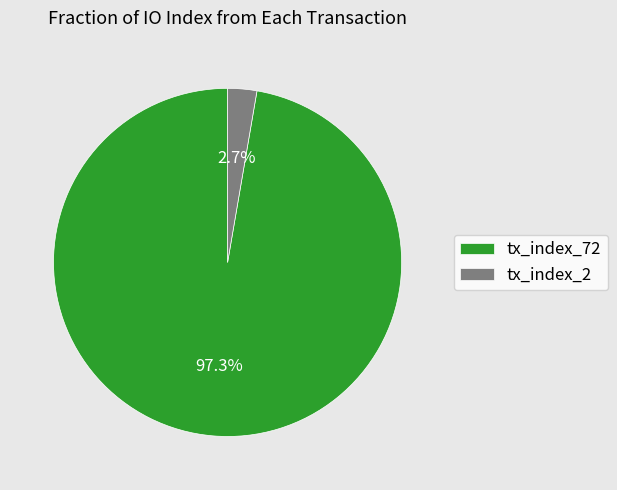

Combined, do tx_index_2 and tx_index_72 account for over 50%?

Yes